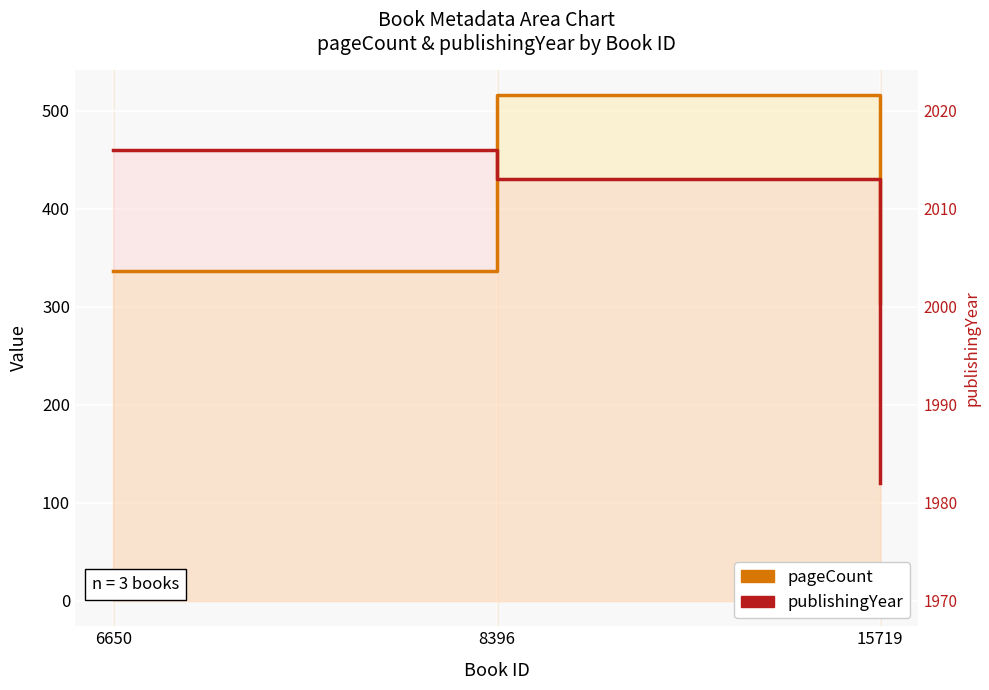

Does the chart display data point markers on the line(s)?

No